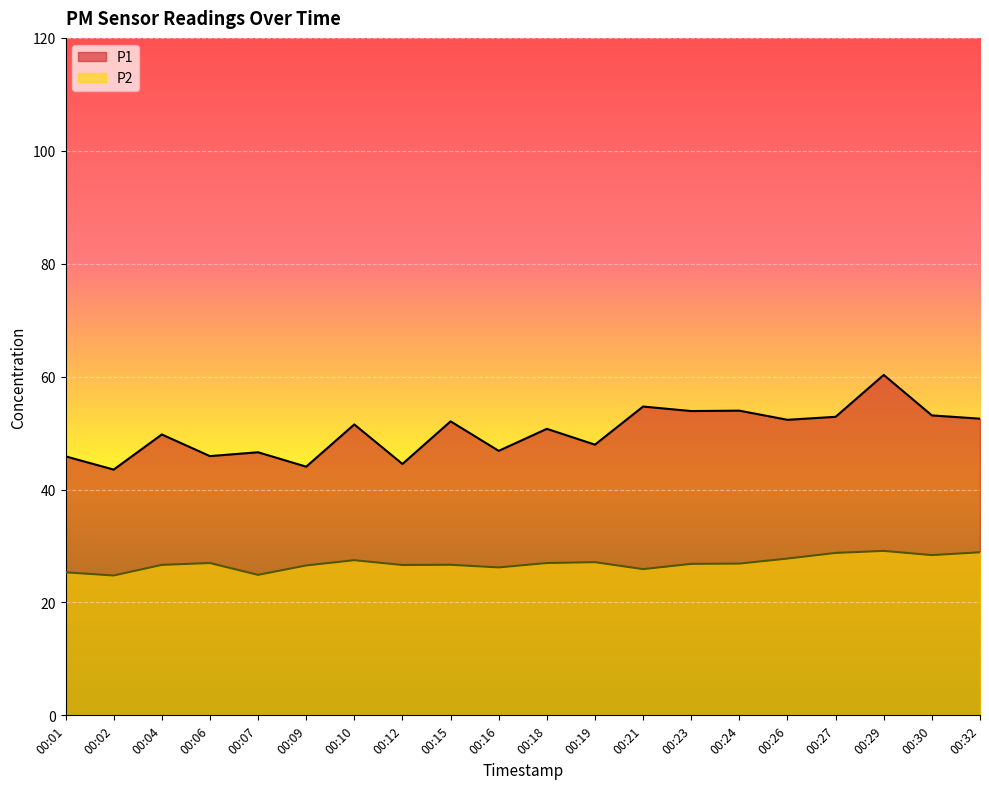

Between 00:32 and 00:24, which is larger?

00:24